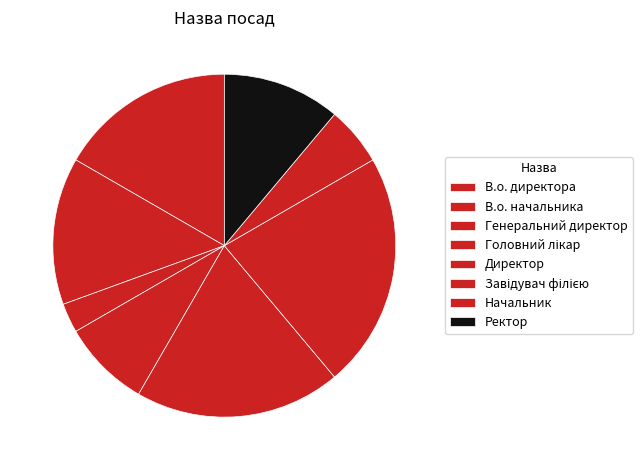

What is the change in value from Завідувач філією to Ректор?

-4